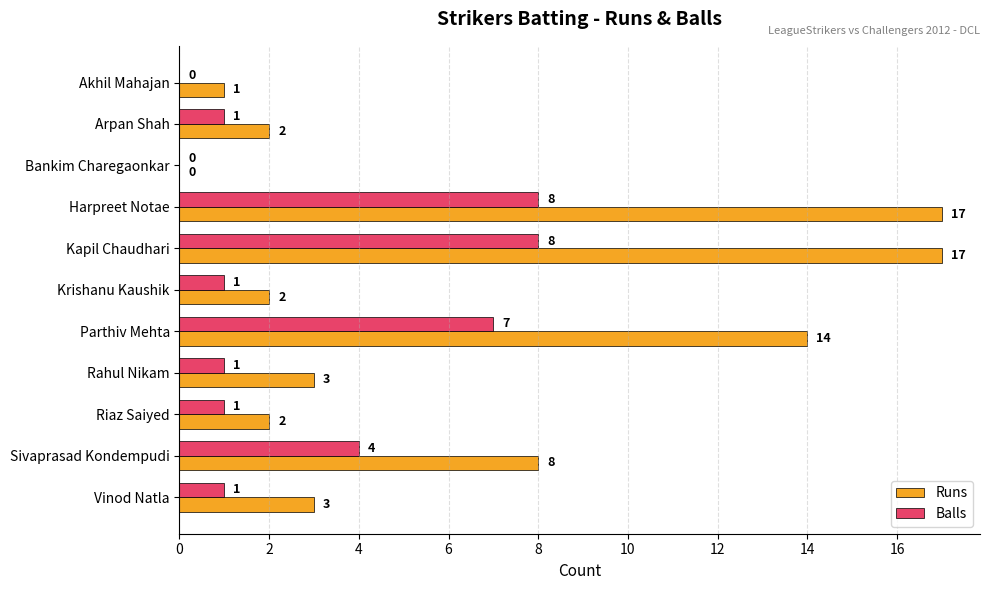

The Balls series shows 1 at Arpan Shah. True or false?

True